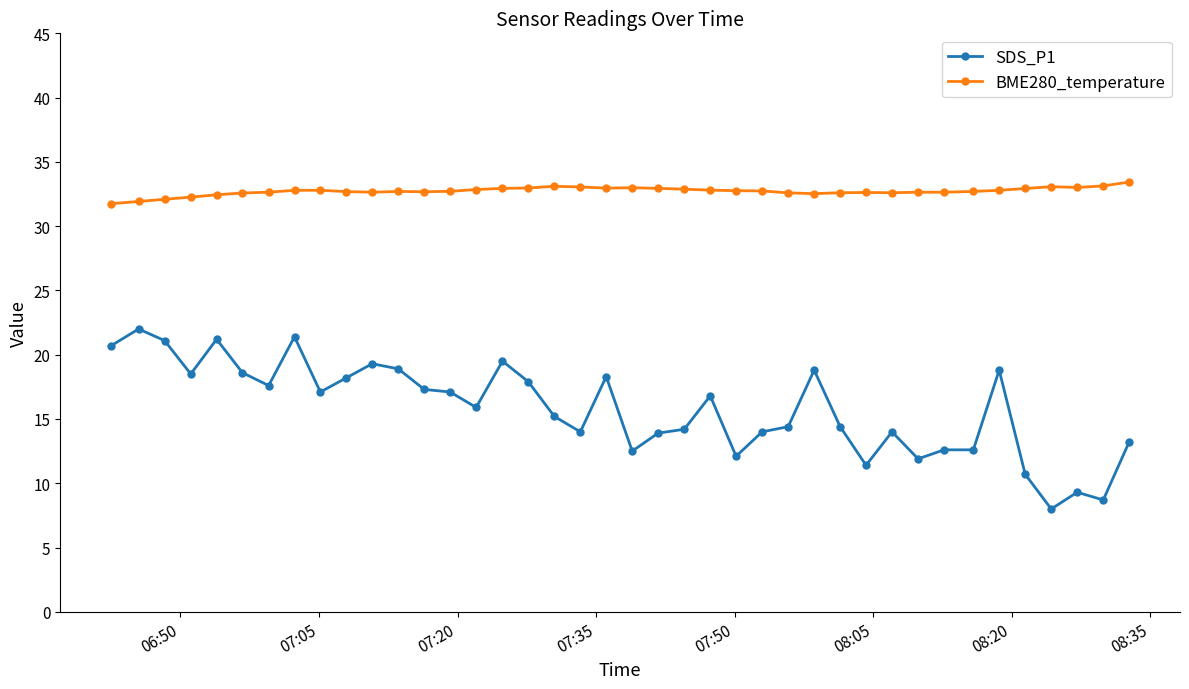

What is the value of the SDS_P1 point at the 13th from the left?

17.3